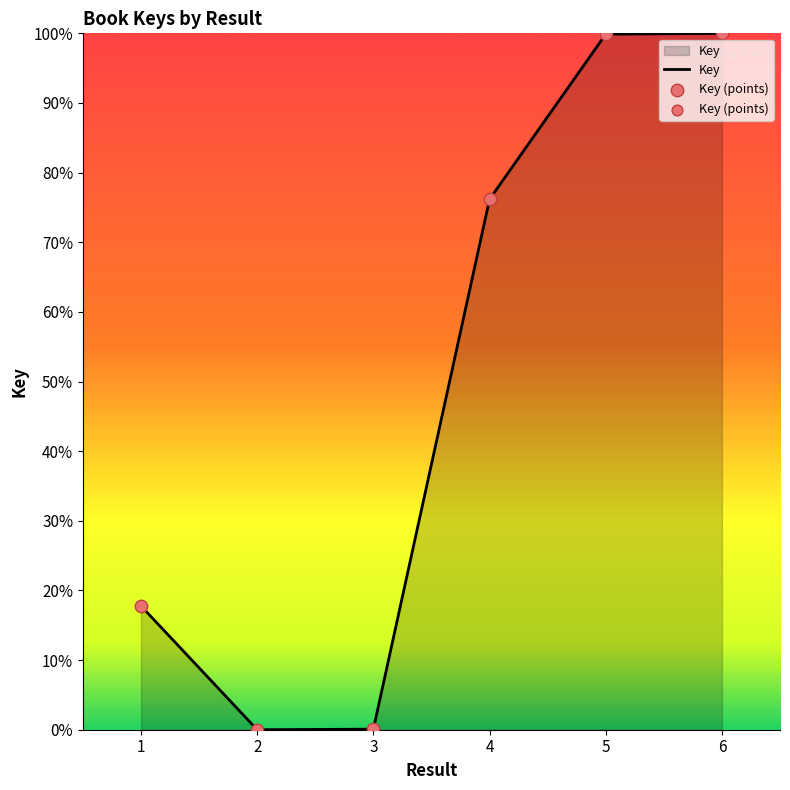

Between 4 and 3, which is larger?

4